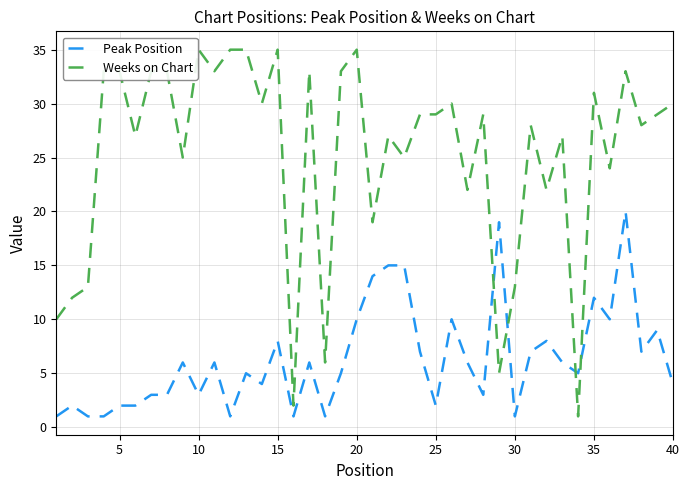

Rank the series by their average value, from highest to lowest.

Weeks on Chart, Peak Position